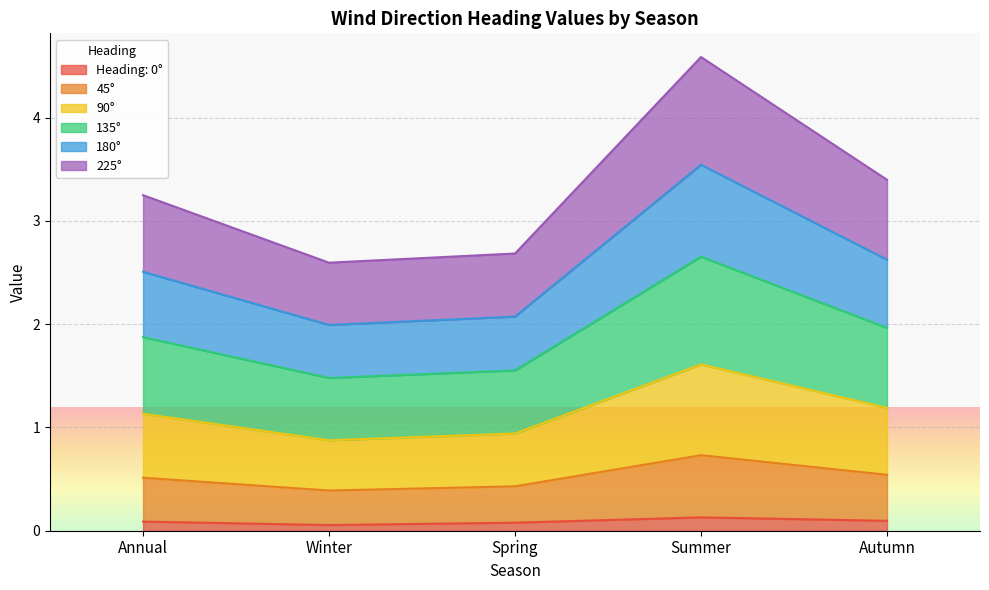

Which series has the largest range (max minus min)?

135°